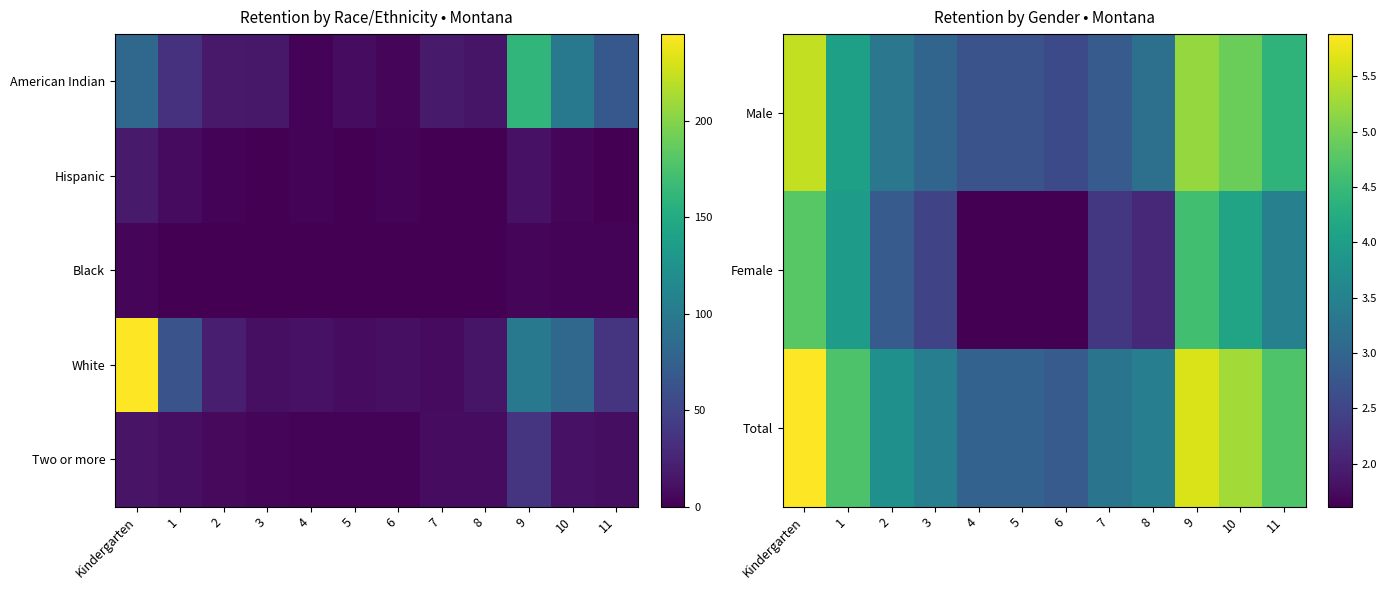

Which series has the largest total across all categories?

White